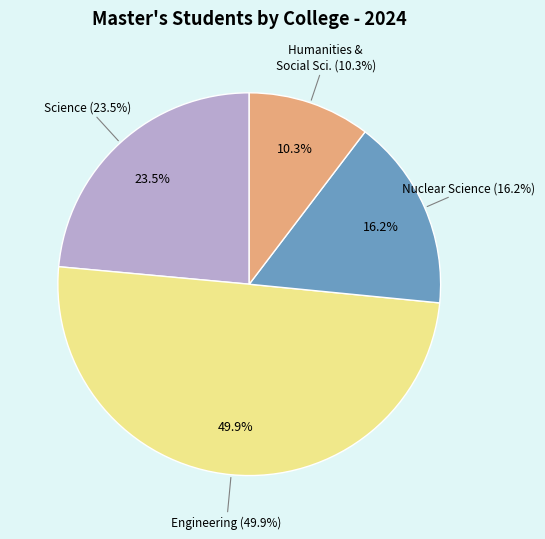

Does any single category account for the majority?

No